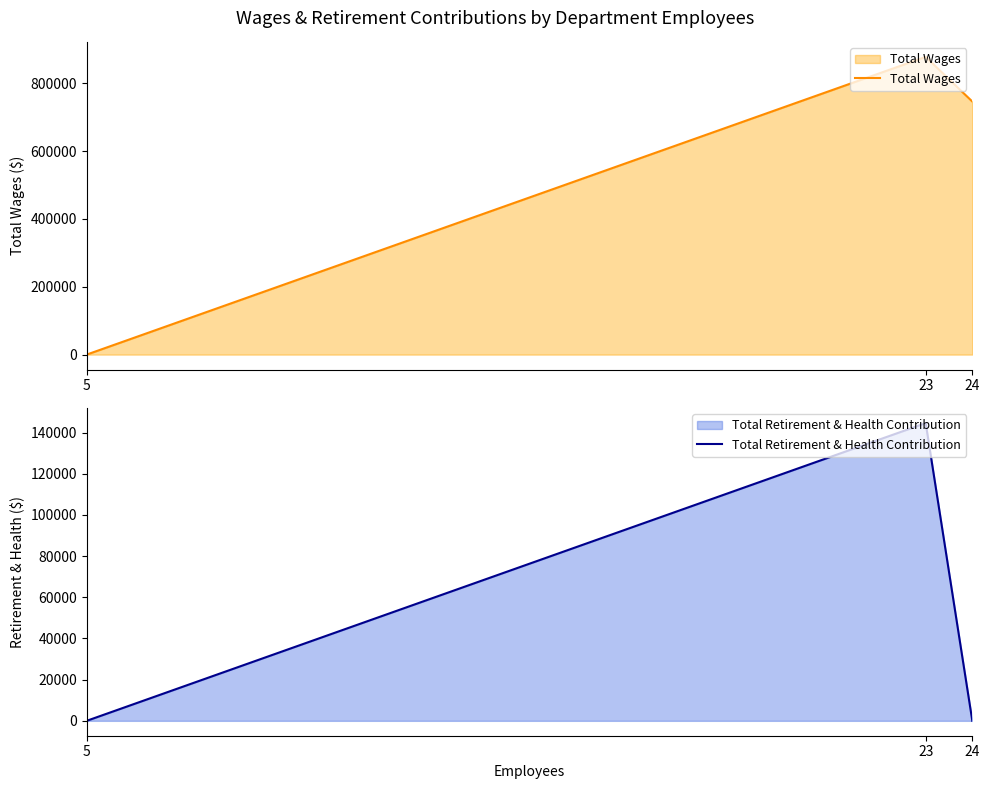

True or false: Total Retirement & Health Contribution has a value of 0 at 5.

True